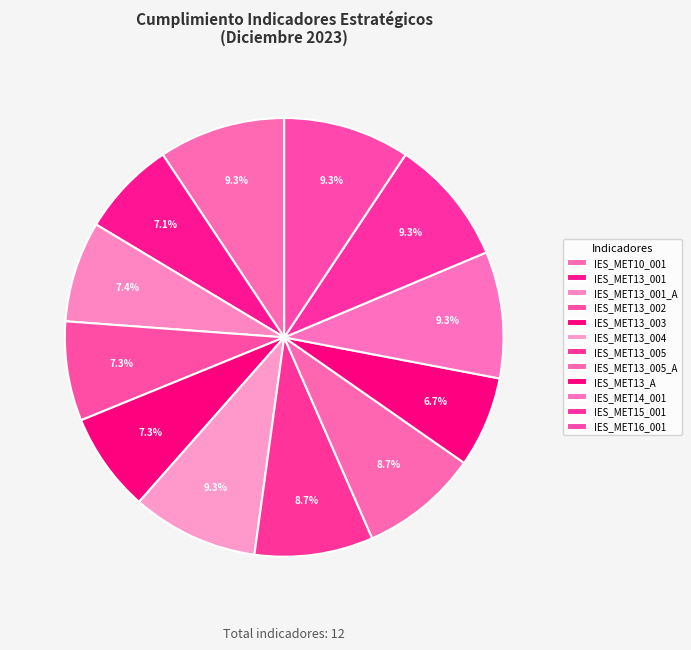

What percentage is the IES_MET13_001 slice, to the nearest percent?

7%